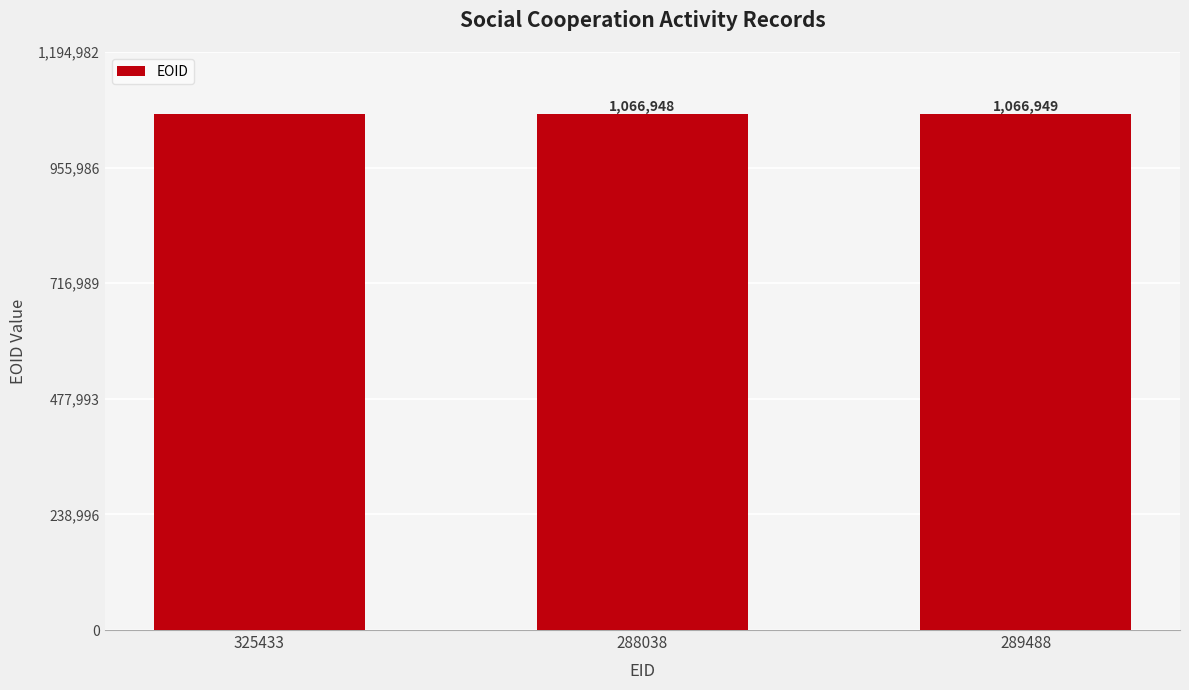

What is the change in value from 325433 to 289488?

+2